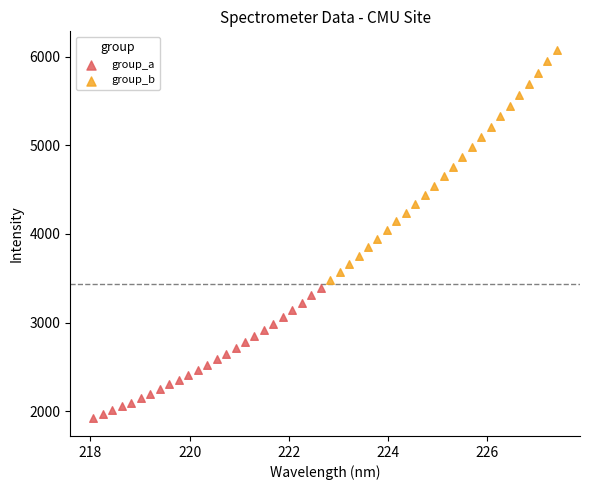

Which series contains the lowest Y value?

group_a